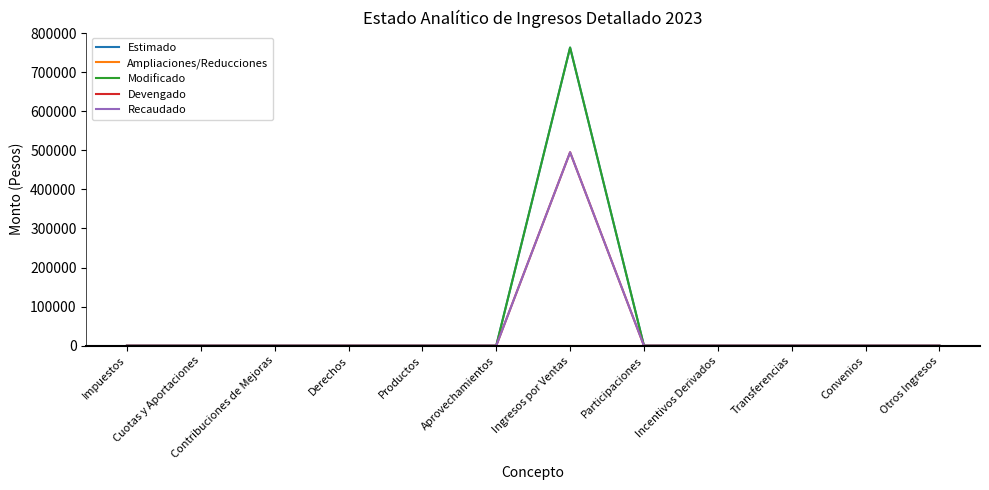

How many lines are shown in the chart?

5